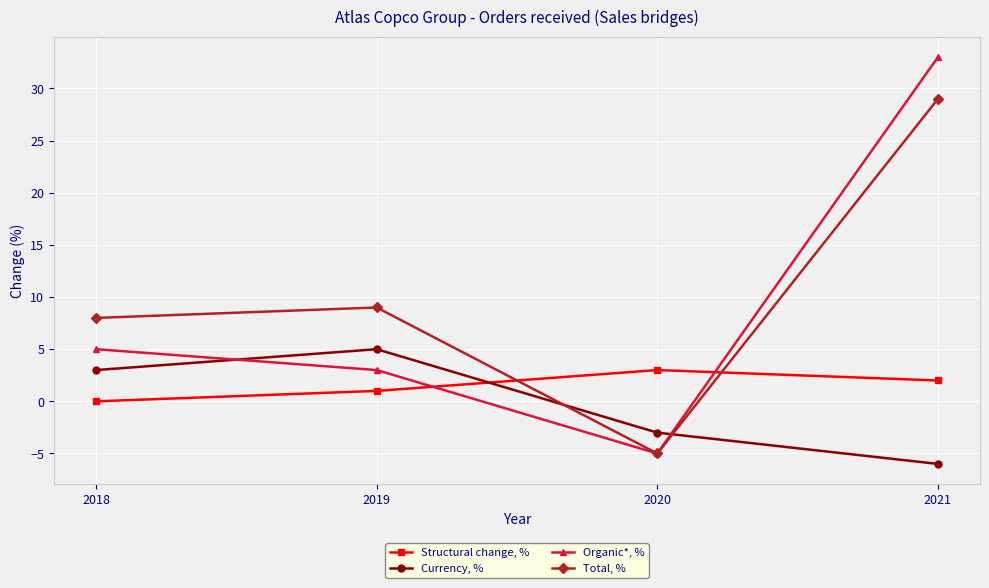

Rank the series by their maximum value, from lowest to highest.

Structural change, %, Currency, %, Total, %, Organic*, %